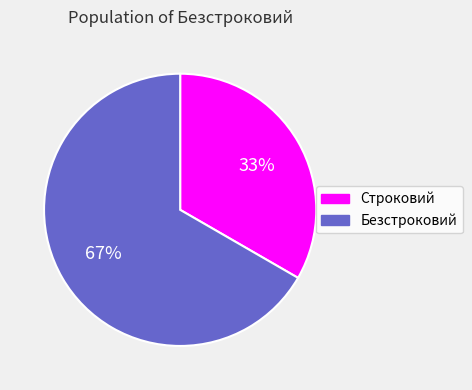

What percentage is the Безстроковий slice, to the nearest percent?

67%